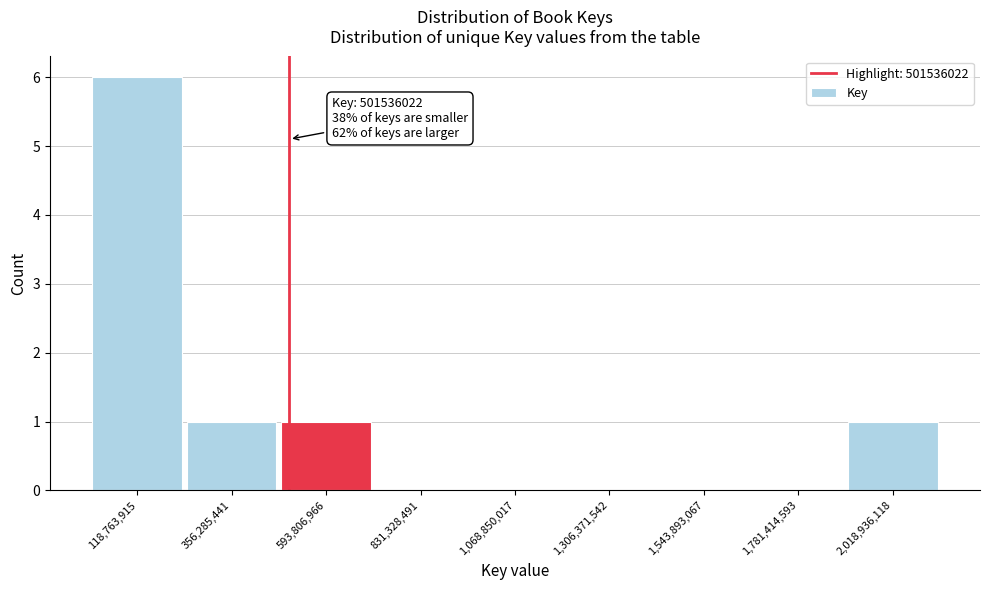

Over which range of the x-axis is the bar tallest?

0 to 250000000